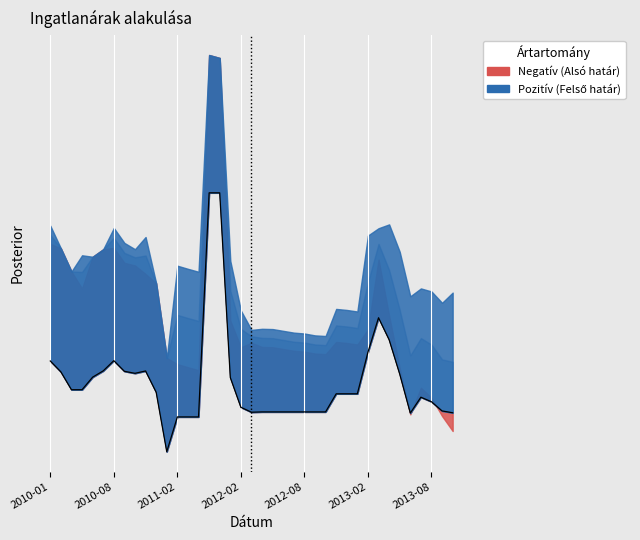

What is the maximum value shown in the chart?

0.7